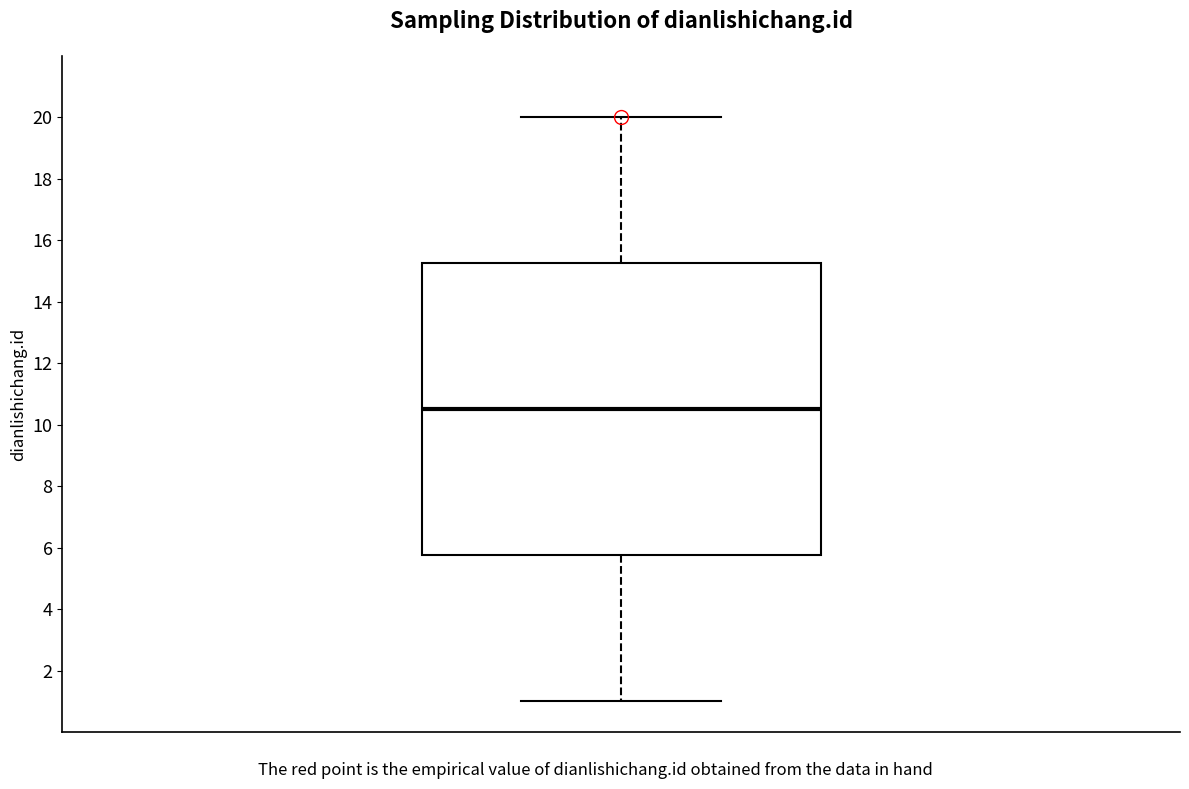

Read this box plot against the y-axis: the position of the median line, the range covered by the box, and the ends of both whiskers. The values are not printed on the chart, so give them approximately, as read against the axis.

median 10.6, box 5.8 to 15.2, whiskers 1.0 to 20.0